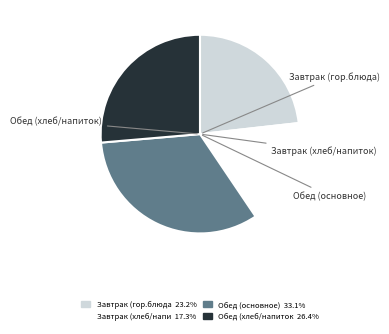

Is there any slice that represents more than half of the pie?

No